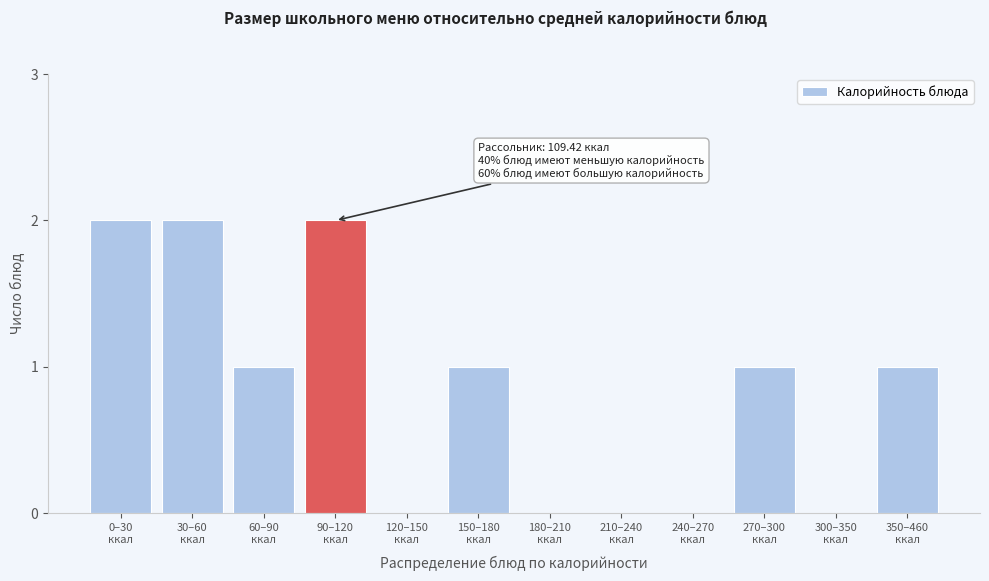

What is the sum of all values?

10